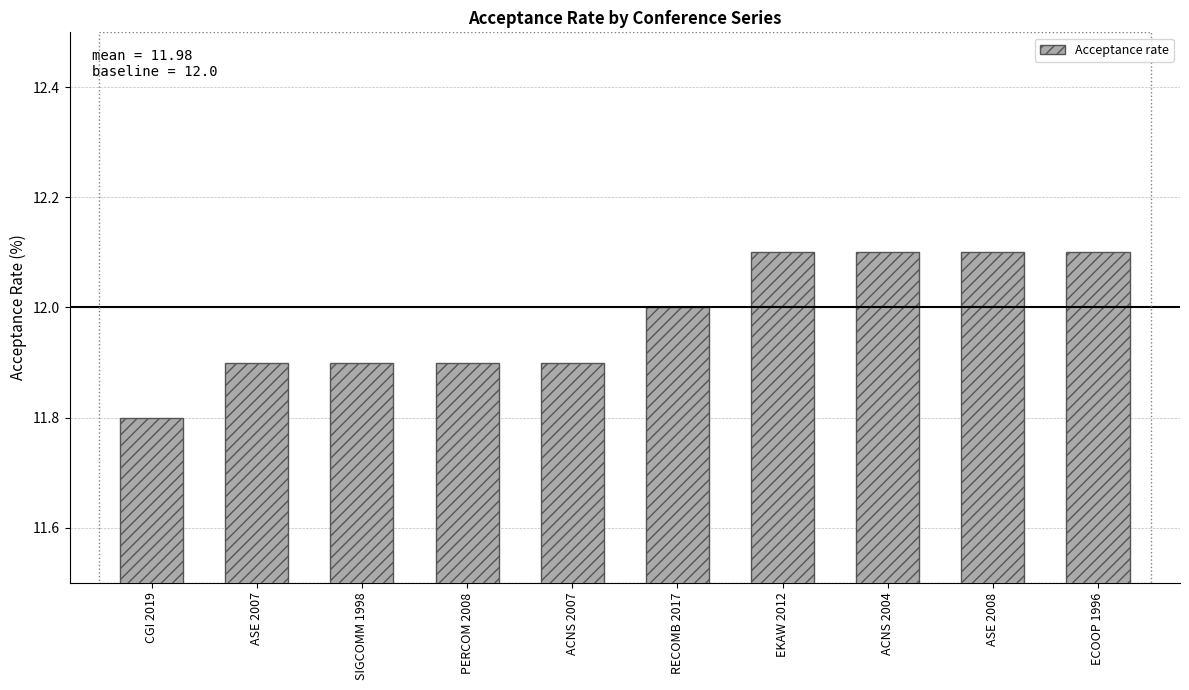

Does the chart contain stacked bars?

No